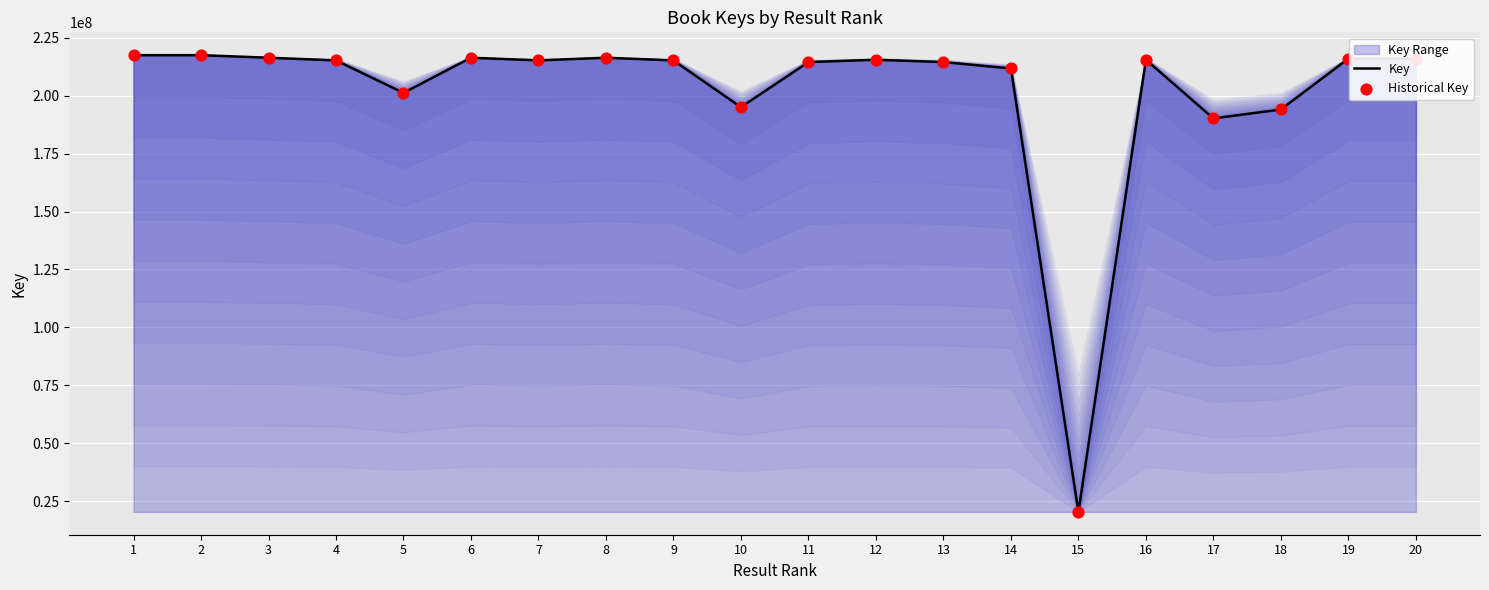

Which series has the widest spread of Y values?

Key